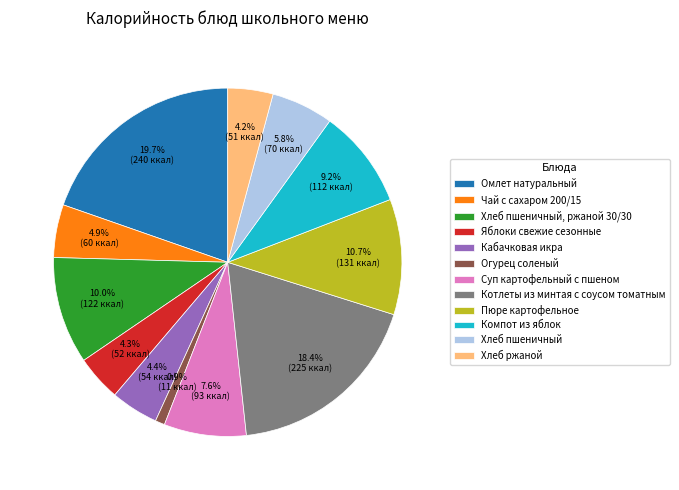

Which slice is the smallest?

Огурец соленый